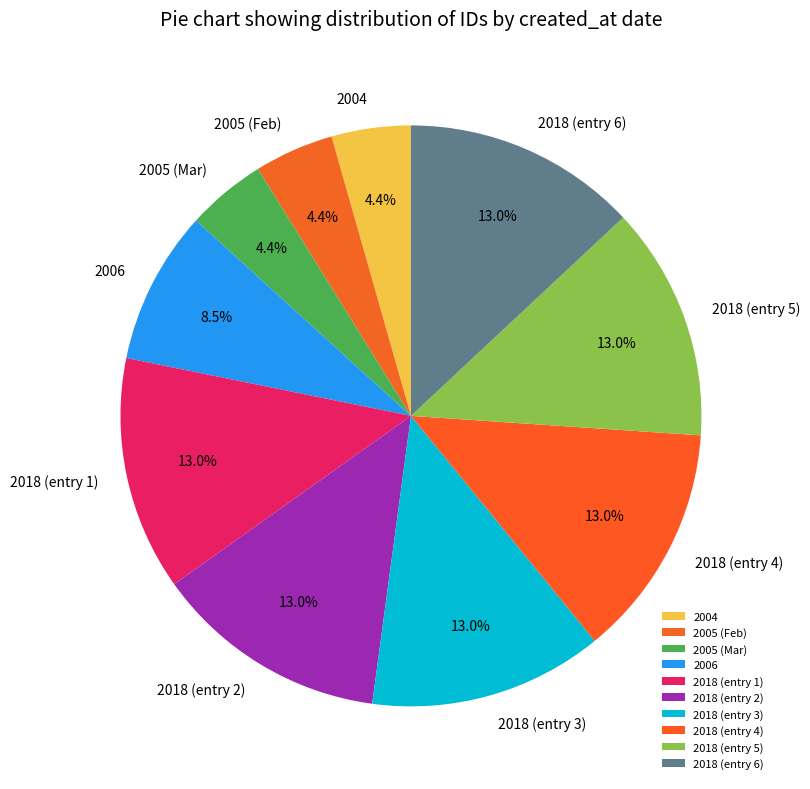

Combined, do 2018 (entry 4) and 2005 (Feb) account for over 50%?

No